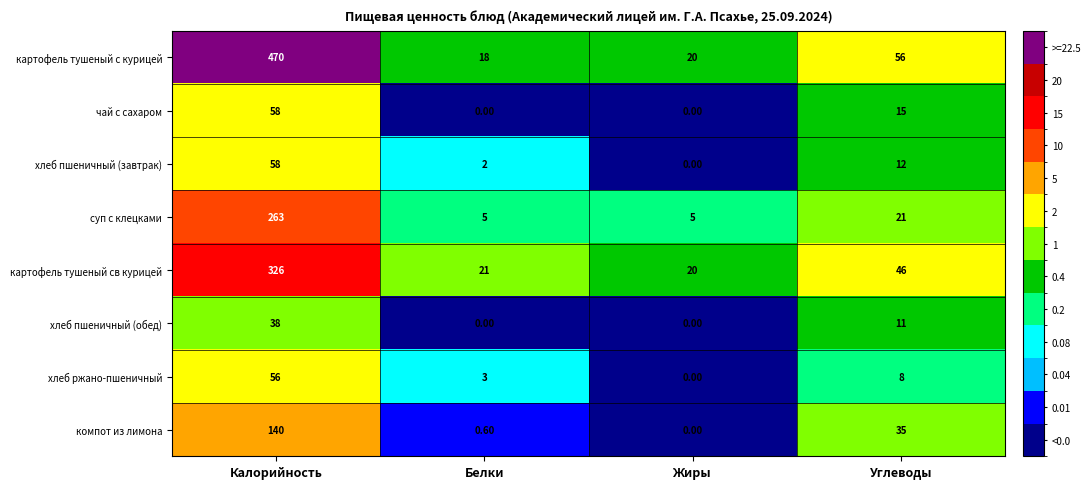

What is the difference between the highest and lowest values at Калорийность?

432.0